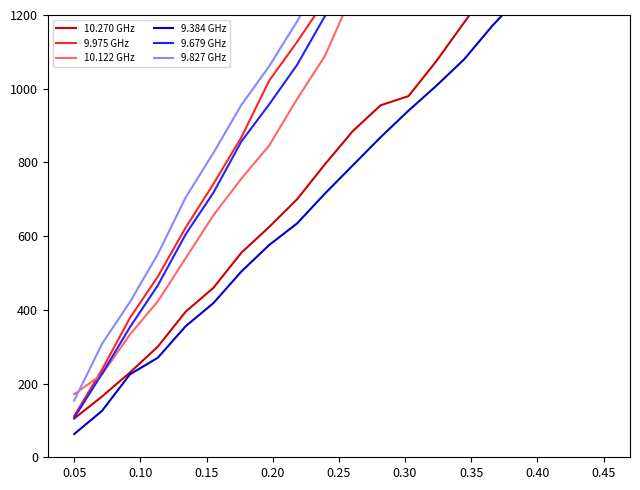

What is the spread (max minus min) of values at 0.05?

108.0